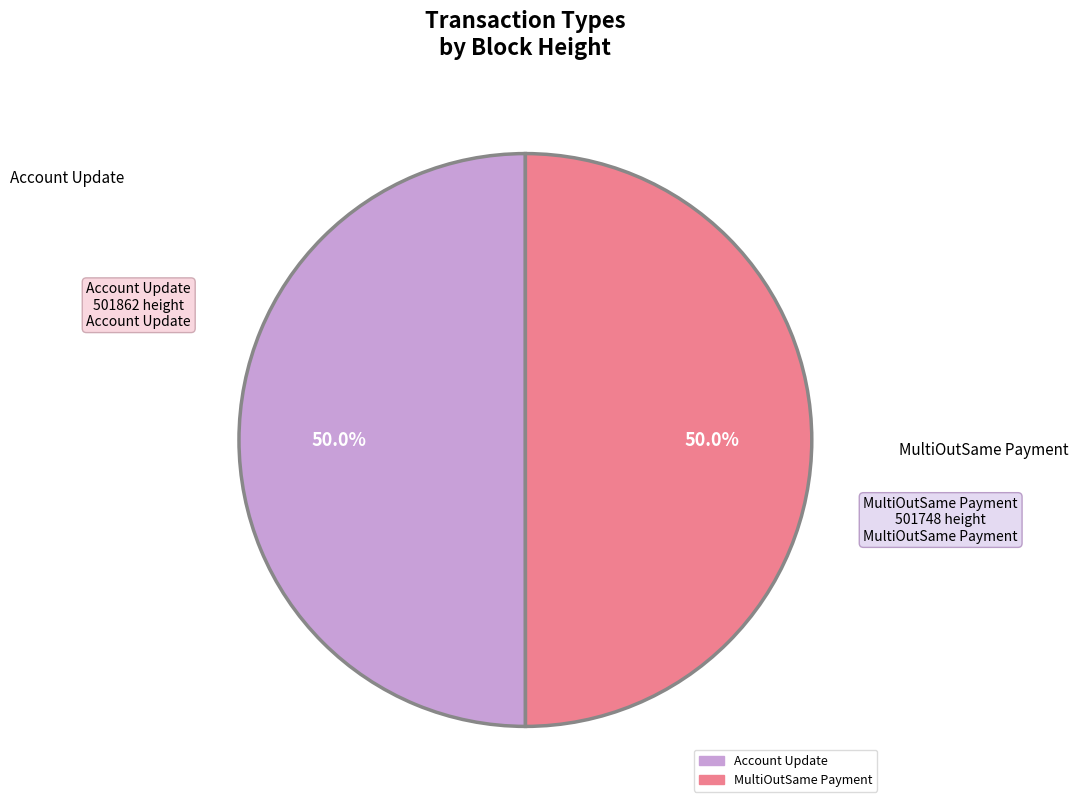

Count the number of slices in the pie.

2